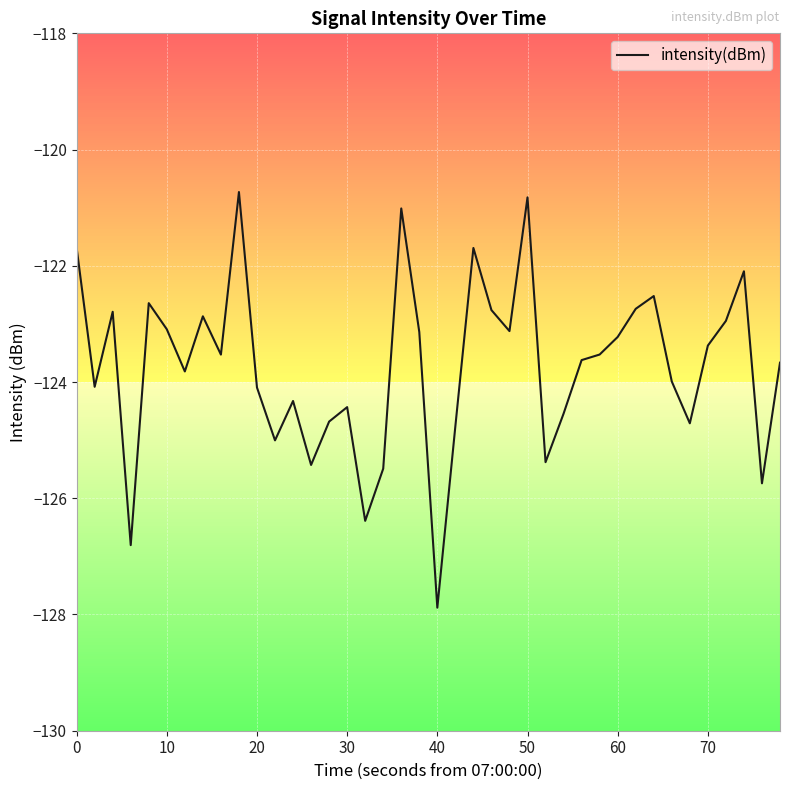

What is the smallest value displayed?

-127.9